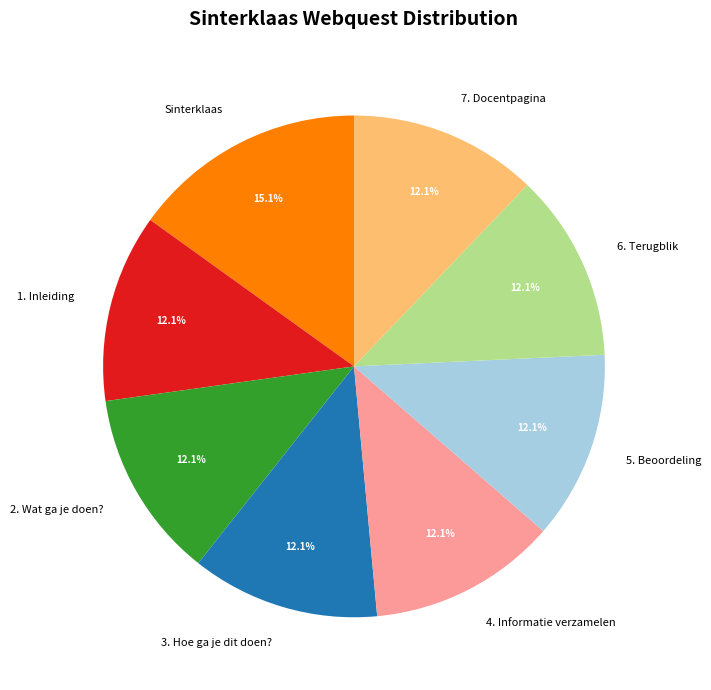

Which slice is the largest?

Sinterklaas